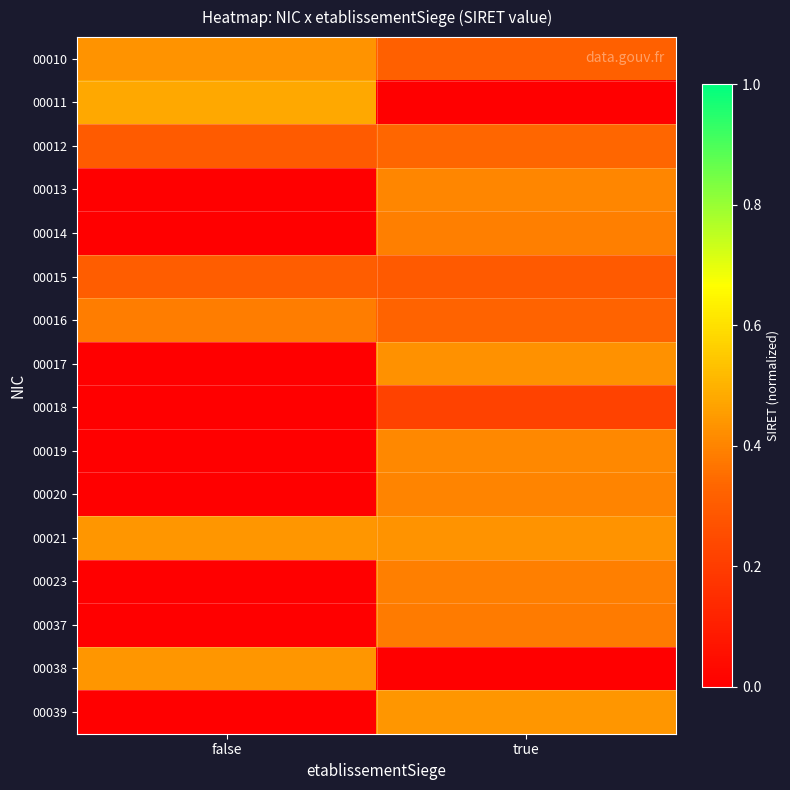

Reading right to left, what are all the values shown in this chart?

00010: true=0.3	false=0.4
00011: true=0.0	false=0.5
00012: true=0.3	false=0.3
00013: true=0.4	false=0.0
00014: true=0.4	false=0.0
00015: true=0.3	false=0.3
00016: true=0.3	false=0.4
00017: true=0.4	false=0.0
00018: true=0.2	false=0.0
00019: true=0.4	false=0.0
00020: true=0.4	false=0.0
00021: true=0.4	false=0.4
00023: true=0.4	false=0.0
00037: true=0.4	false=0.0
00038: true=0.0	false=0.4
00039: true=0.4	false=0.0